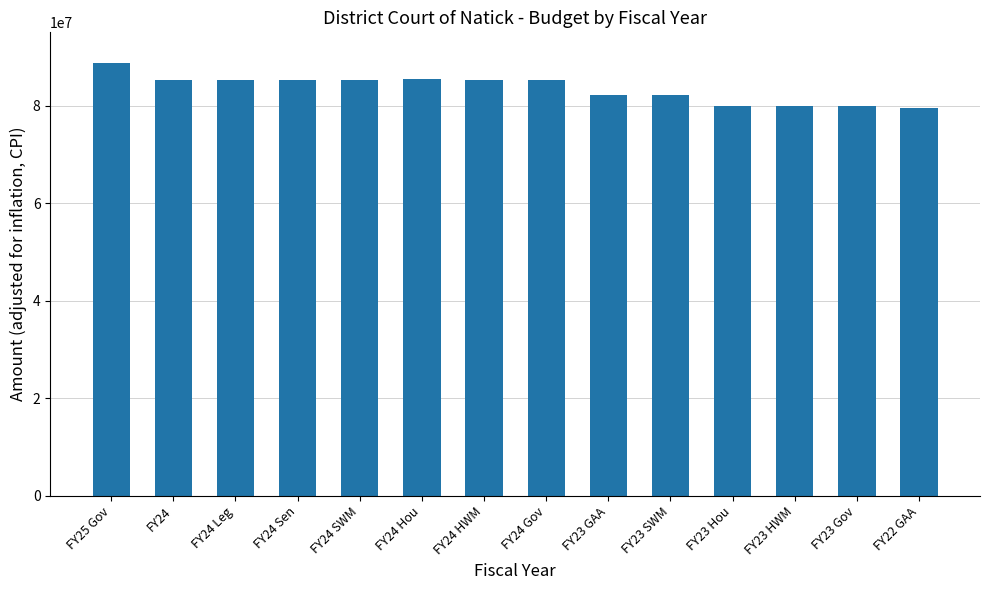

Between FY23 Hou and FY23 GAA, which is larger?

FY23 GAA